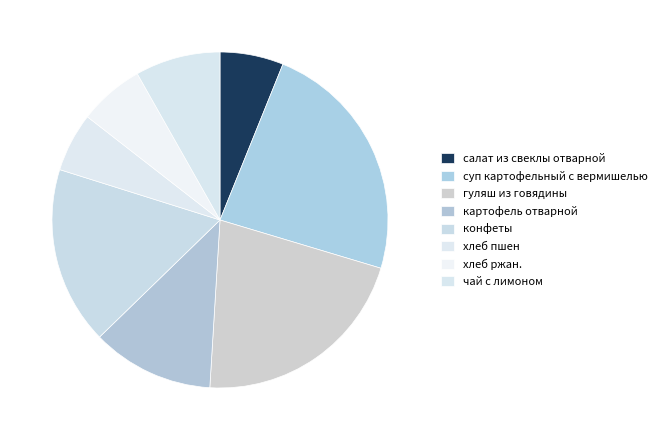

Count the number of slices in the pie.

8